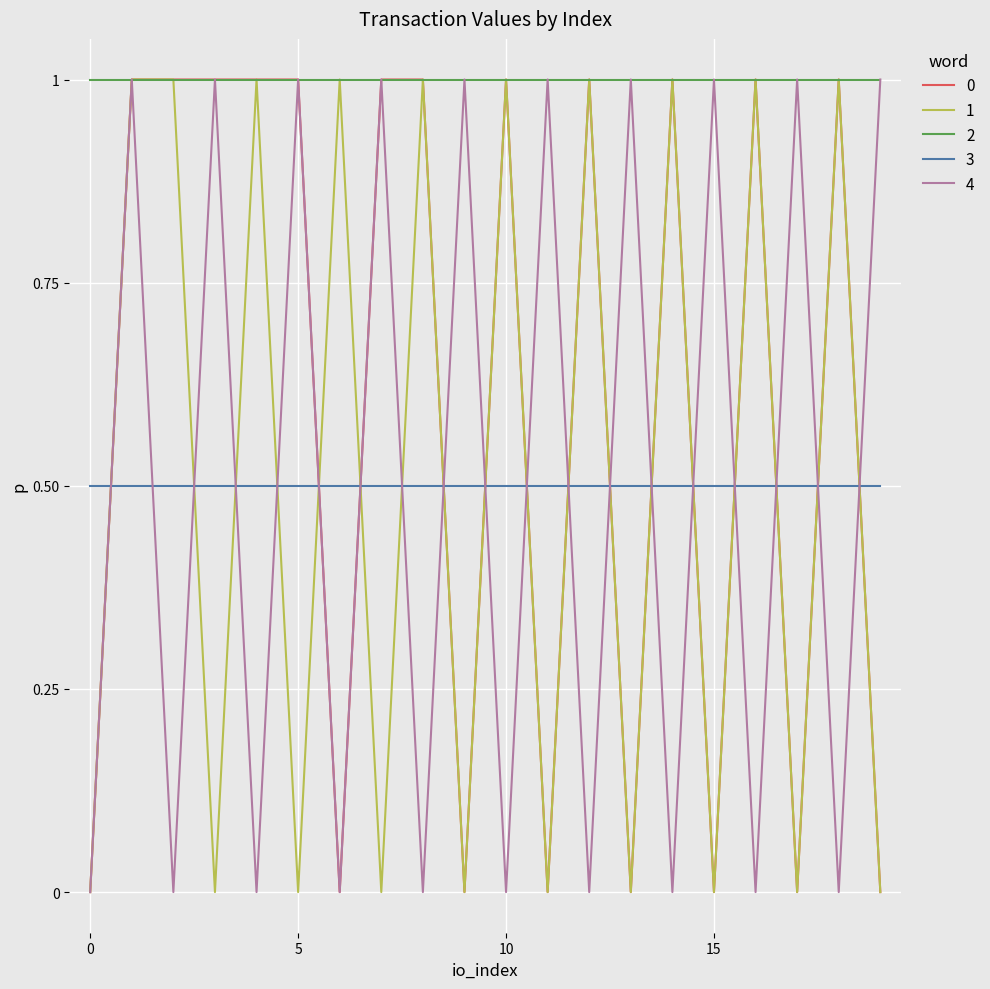

What is the maximum value for 0?

1.0